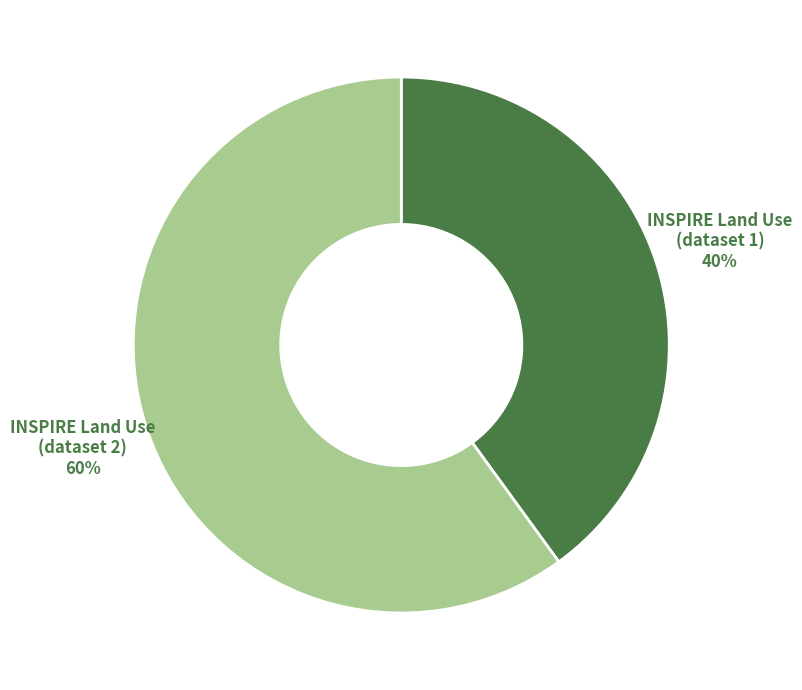

Is it true that INSPIRE Land Use (dataset 2) is 53% of the pie?

False